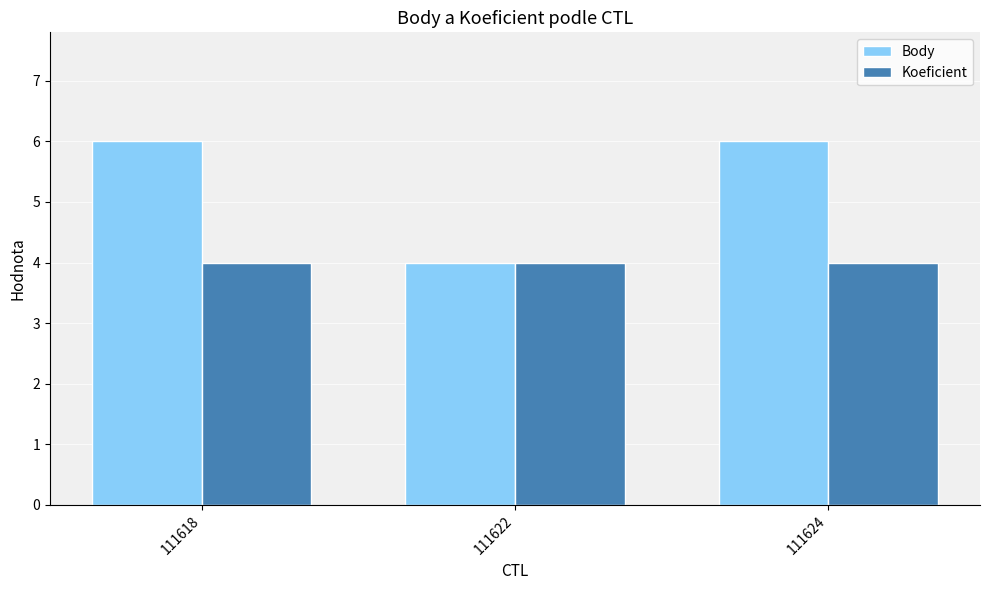

How many groups of bars are there?

3